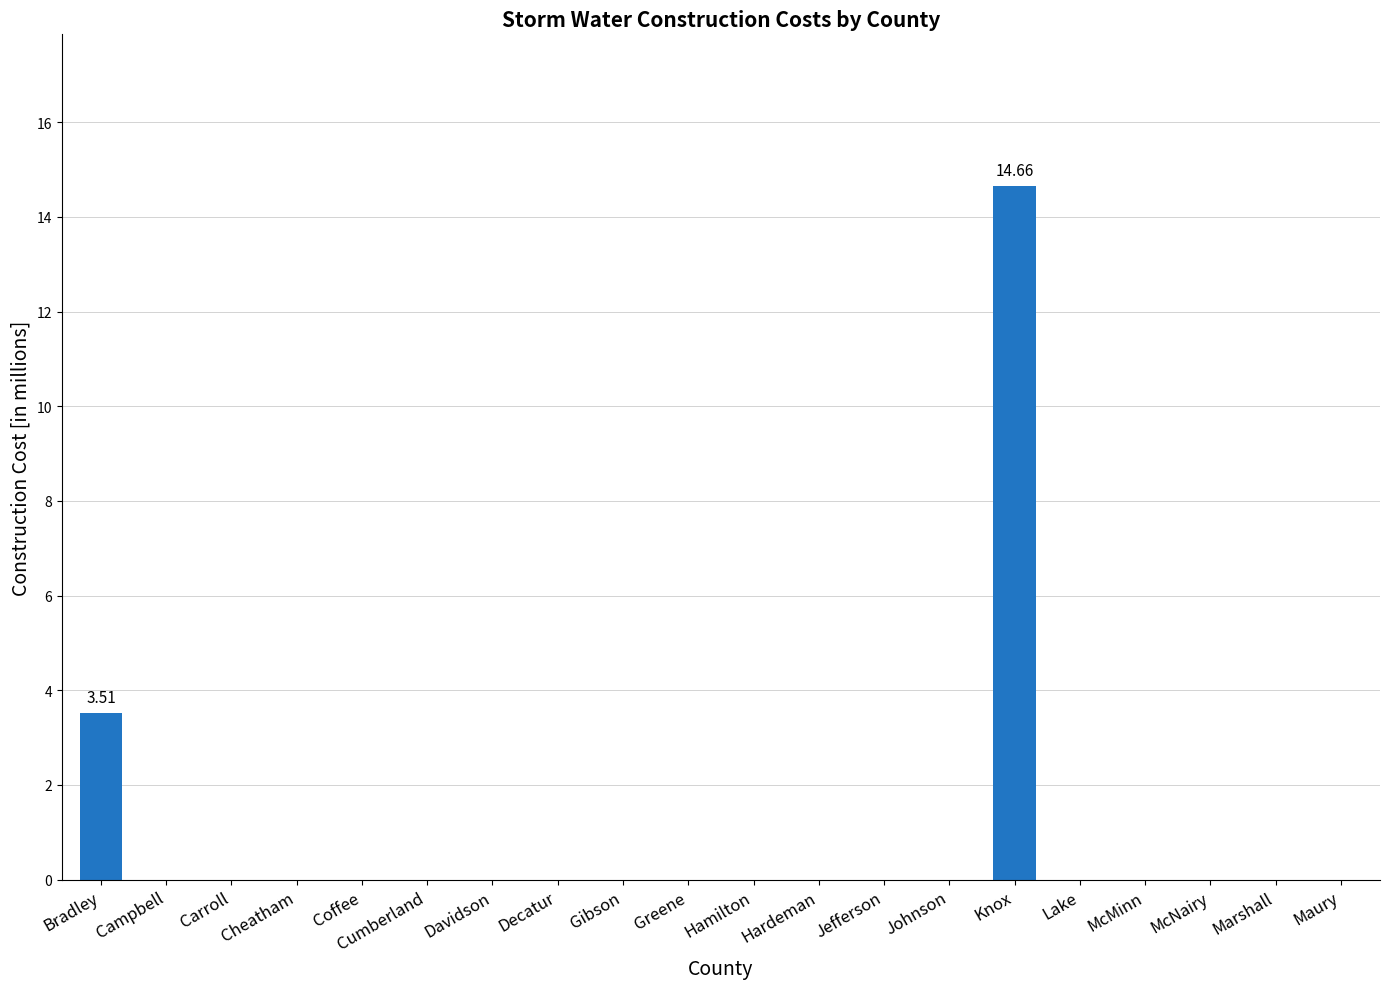

What is the sum of all values?

18.2